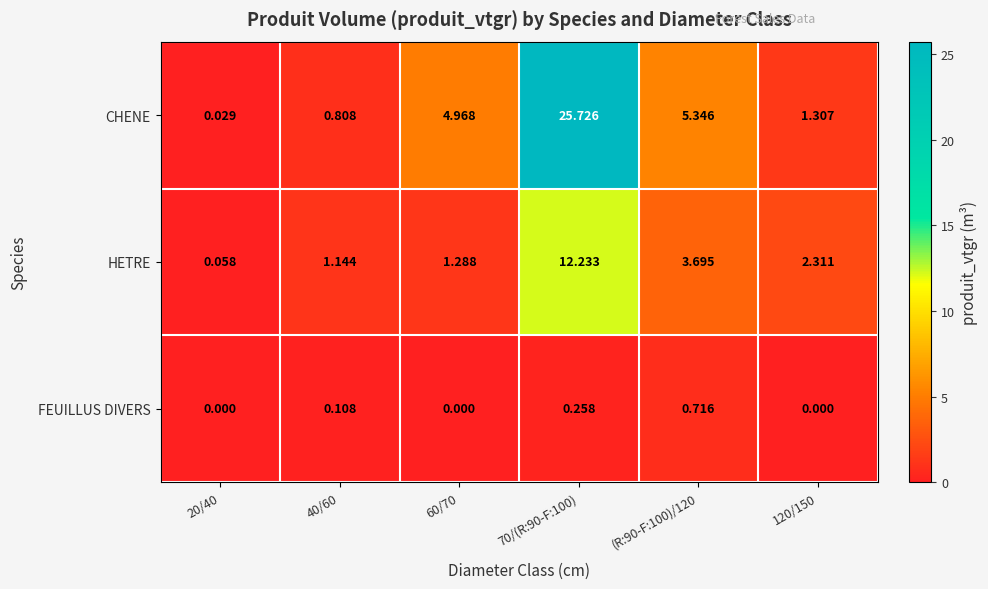

Rank the series at 70/(R:90-F:100) from lowest to highest value.

FEUILLUS DIVERS, HETRE, CHENE